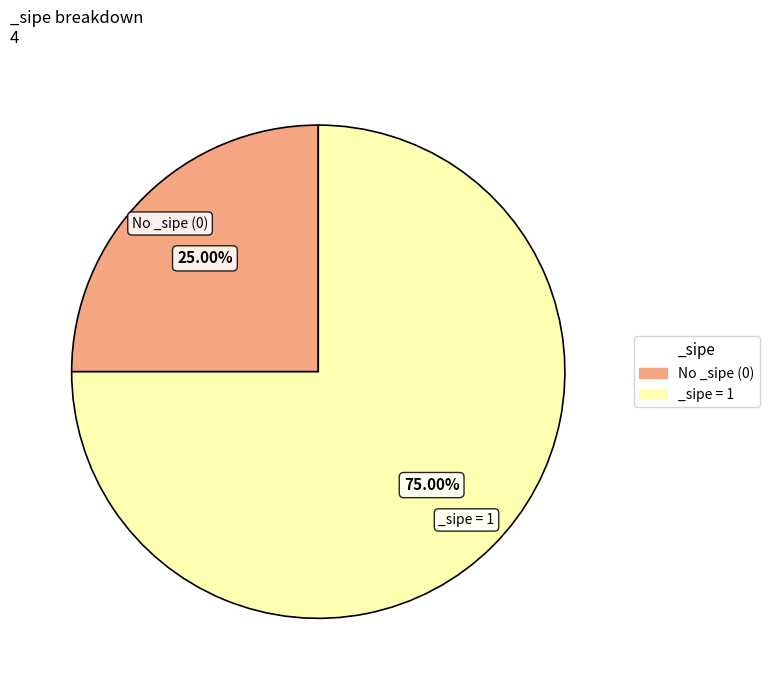

Which slice is the largest?

_sipe = 1